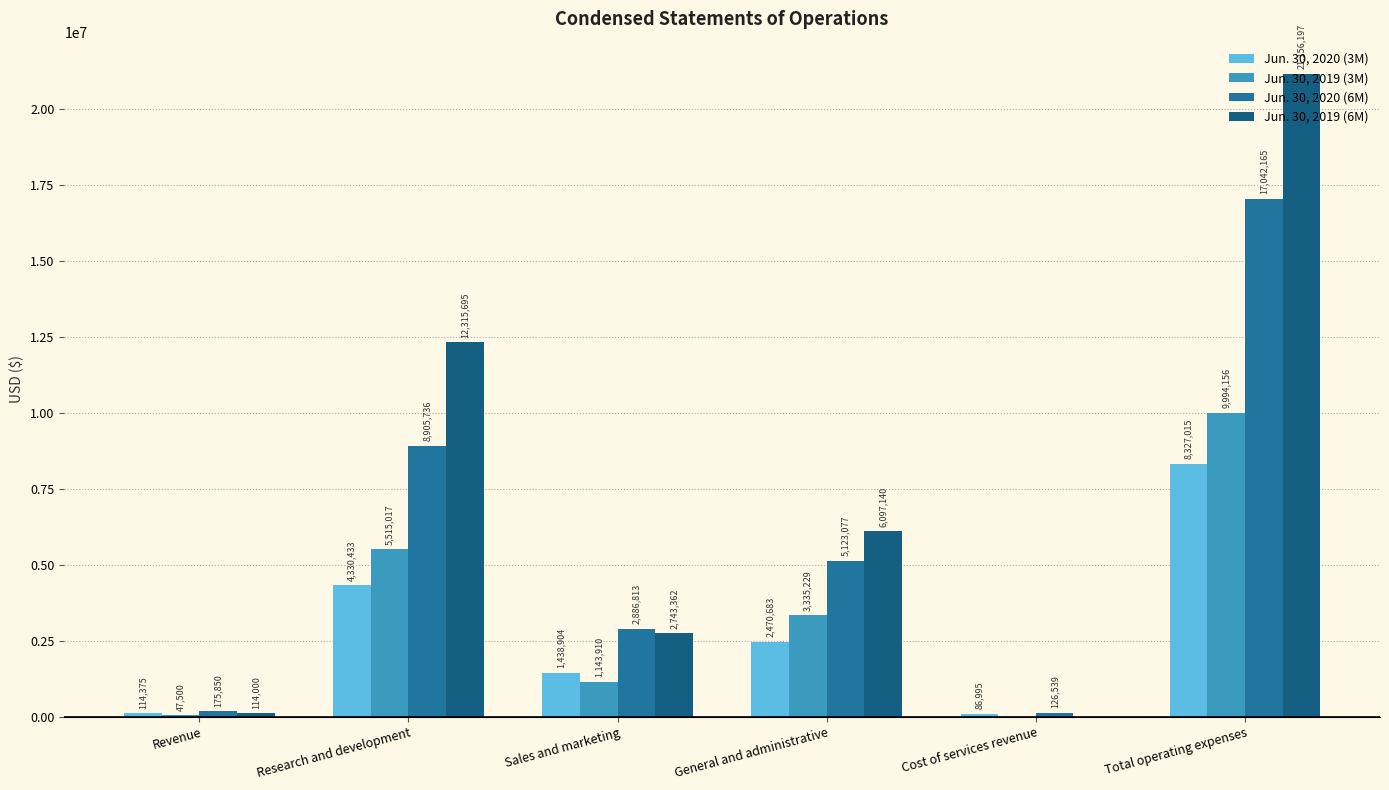

Reading right to left, list all the values displayed in this chart.

Jun. 30, 2020 (3M): 8327015	86995	2470683	1438904	4330433	114375
Jun. 30, 2019 (3M): 9994156	0	3335229	1143910	5515017	47500
Jun. 30, 2020 (6M): 17042165	126539	5123077	2886813	8905736	175850
Jun. 30, 2019 (6M): 21156197	0	6097140	2743362	12315695	114000